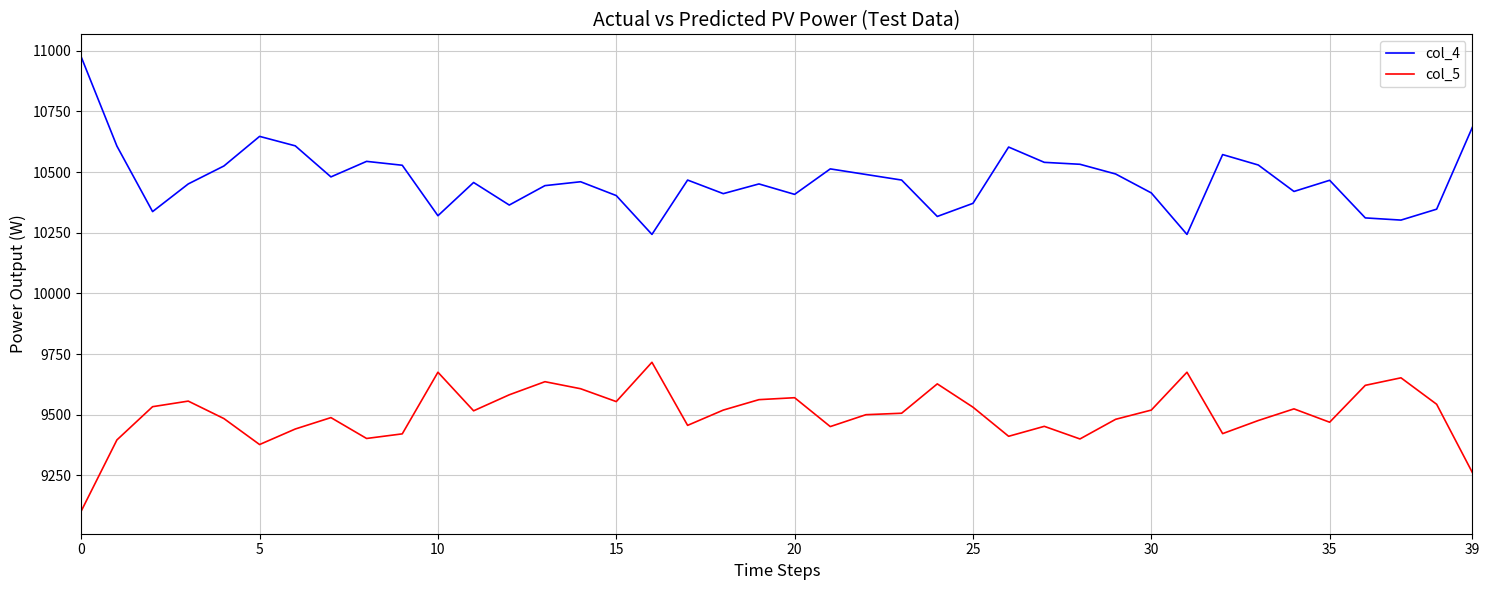

What are all the series names shown in the legend?

col_4, col_5